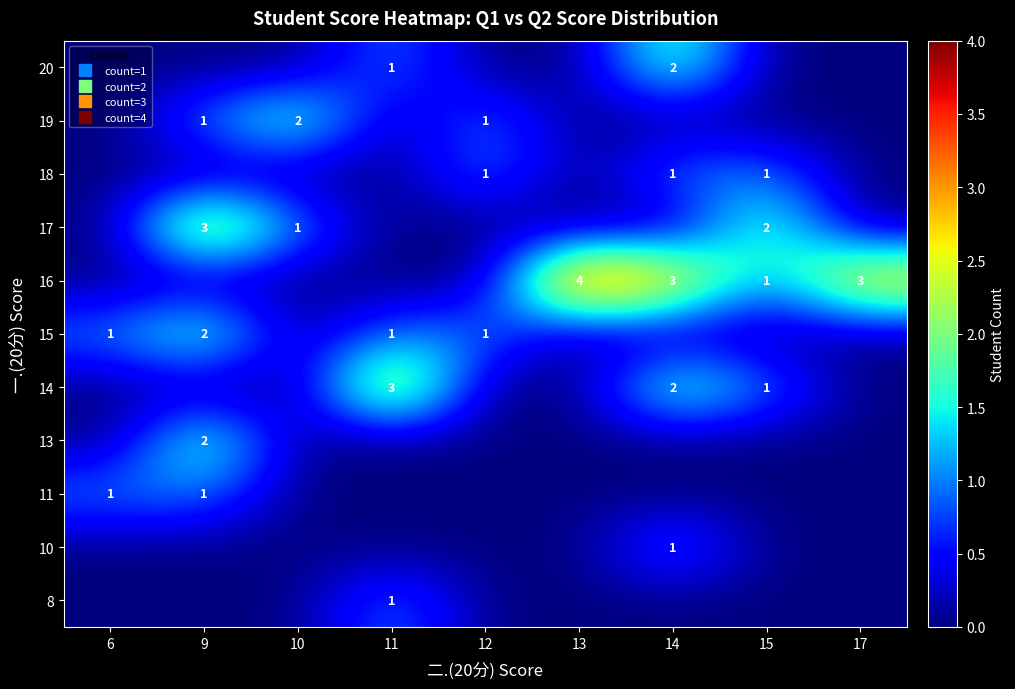

At which label does 11 reach its minimum?

10